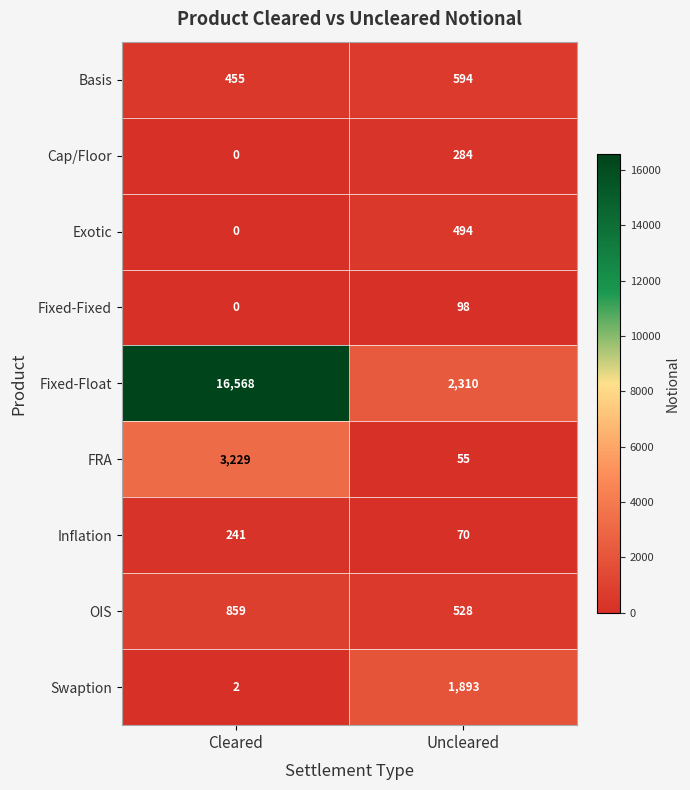

Where is Fixed-Fixed nearest to the value 49?

Cleared